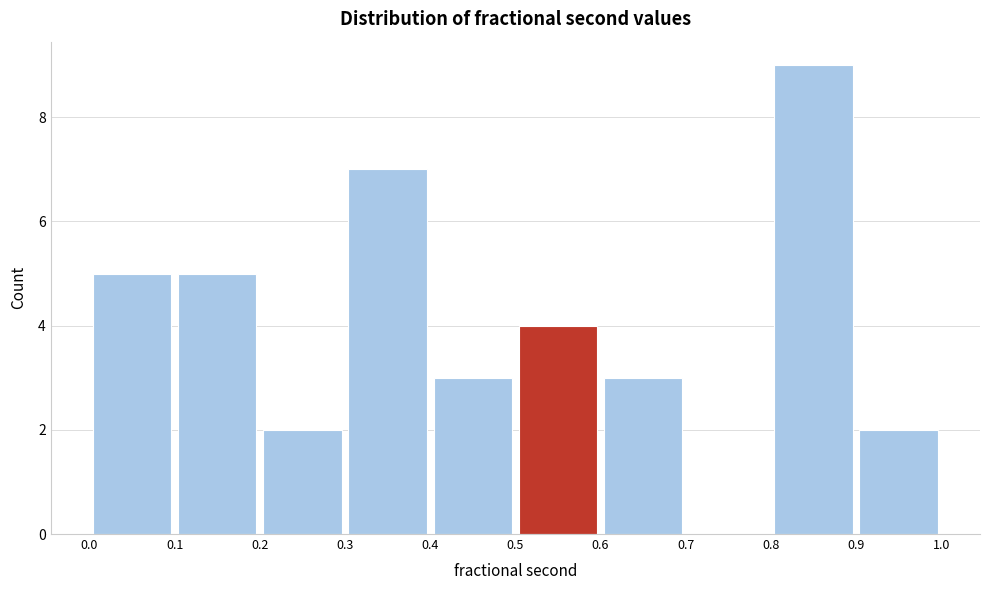

Over which range of the x-axis is the bar tallest?

0.8 to 0.9